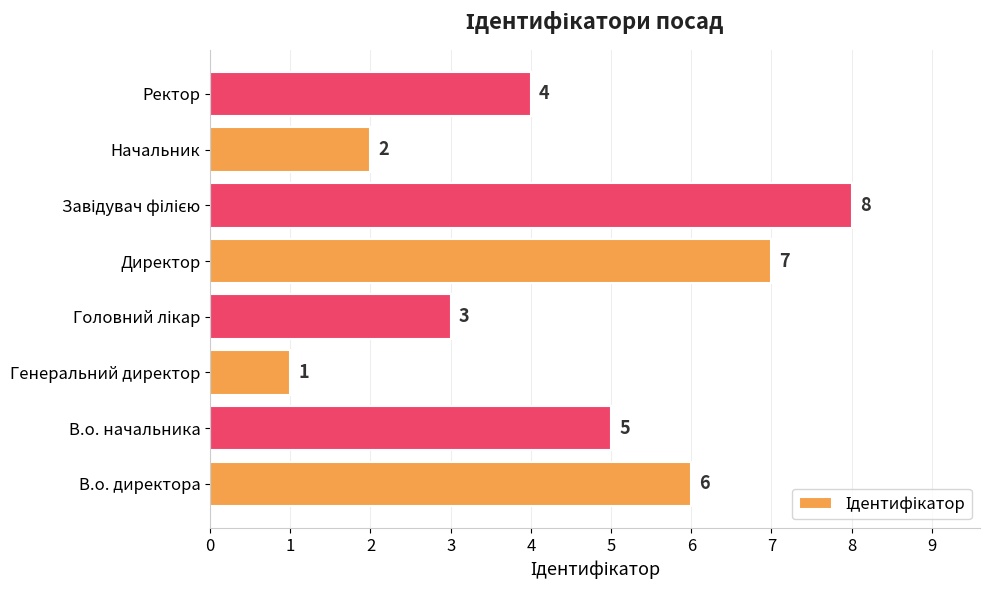

At which label is the value closest to 4?

Ректор